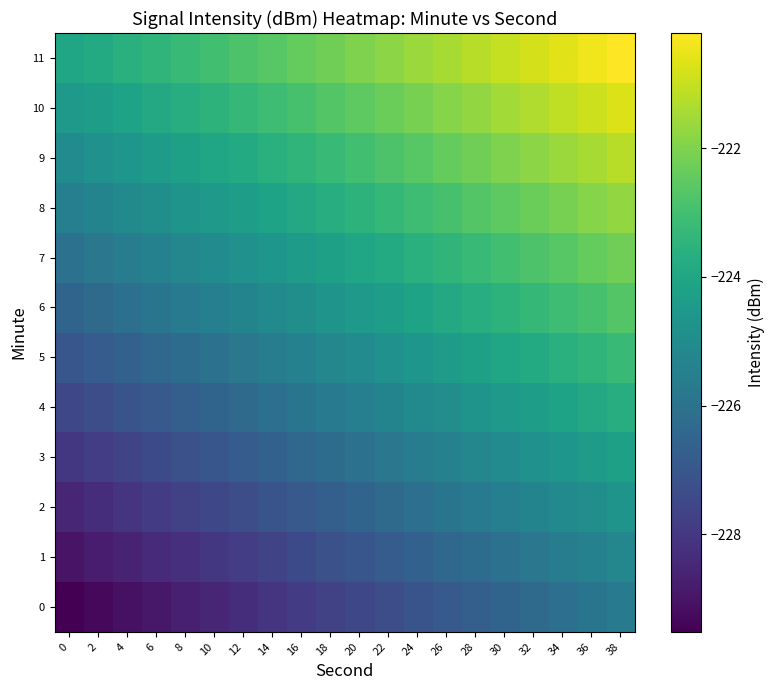

Between 4 and 30, which is larger?

30